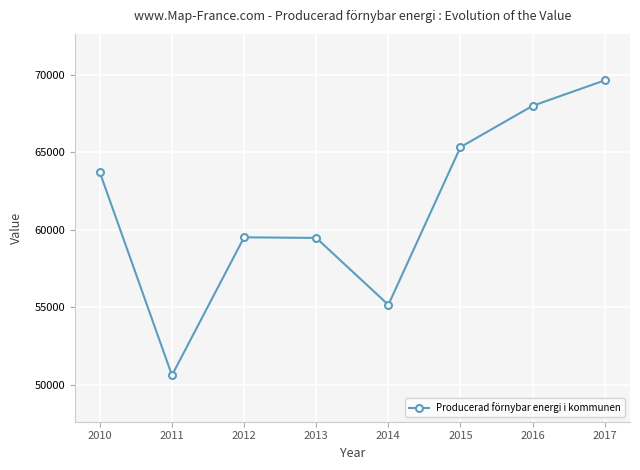

Where is the data nearest to the value 60122?

2012